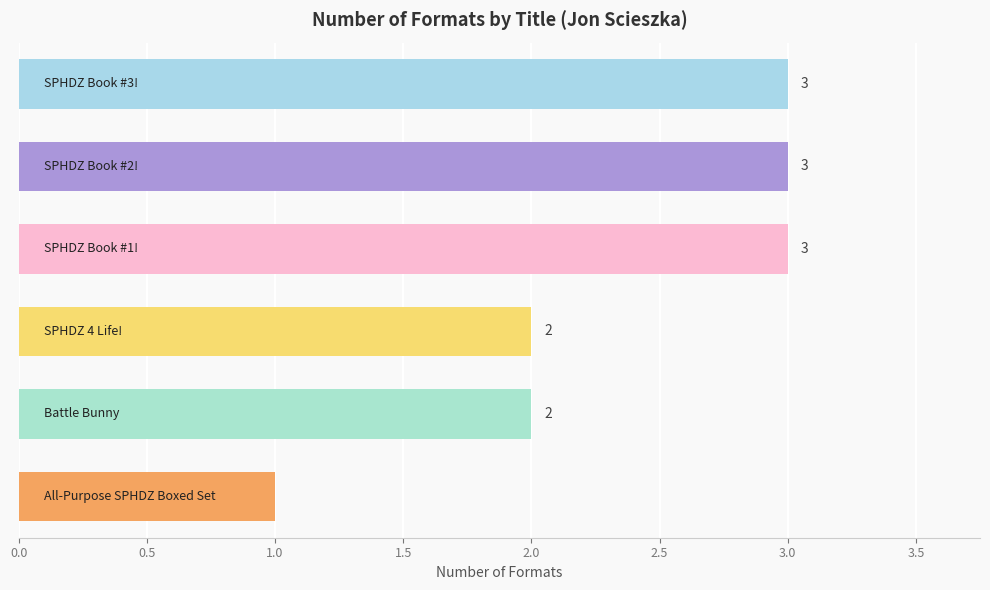

Reading bottom to top, extract all data points from this chart.

1	2	2	3	3	3